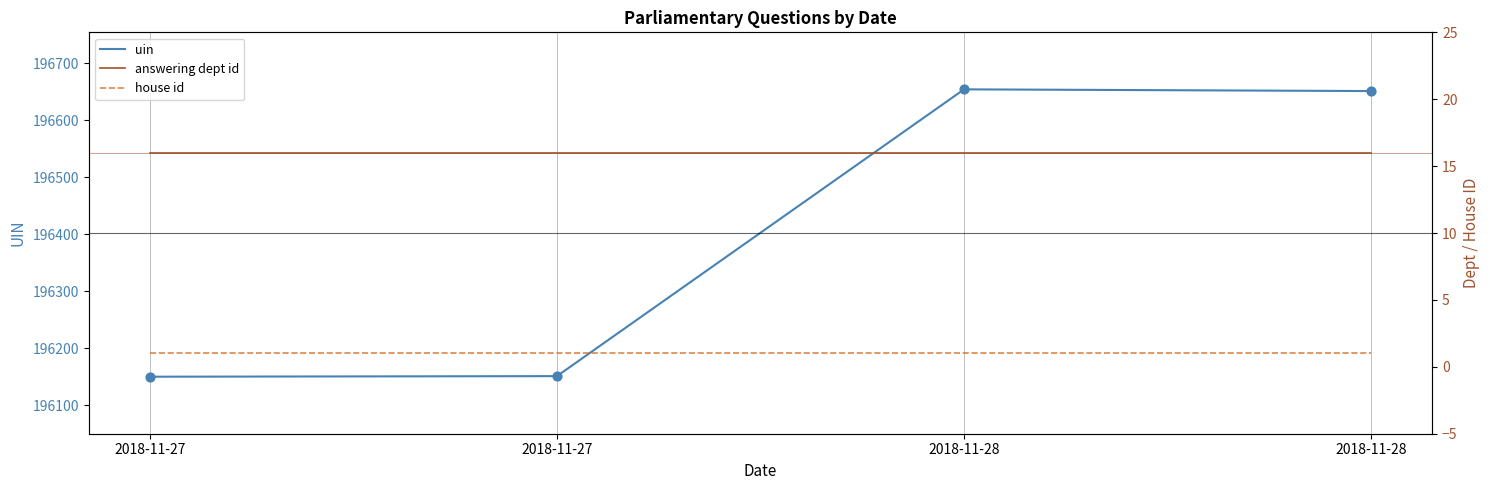

Which series has the widest spread of Y values?

uin